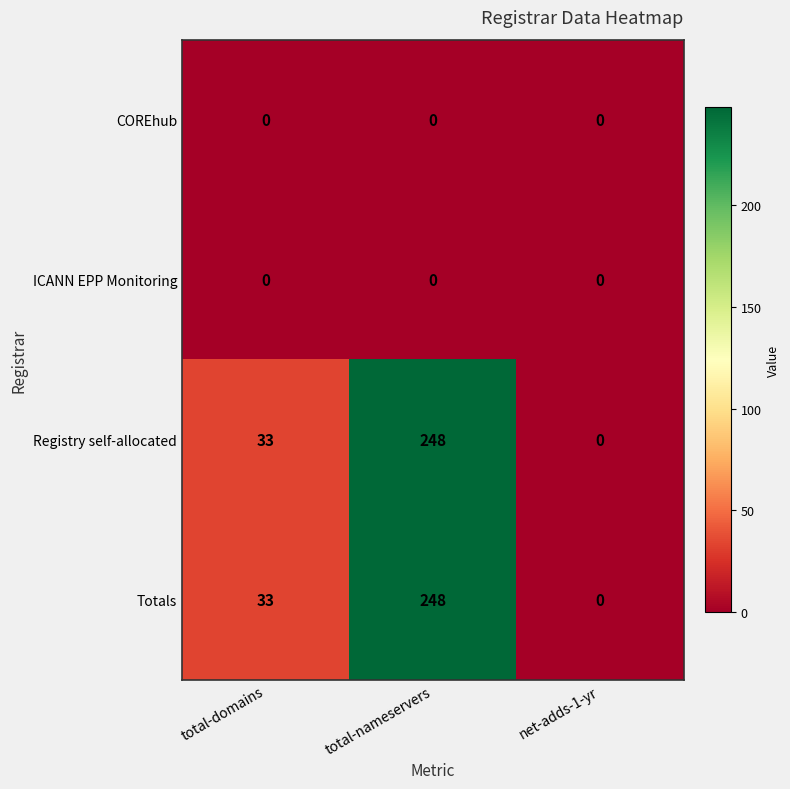

At how many categories does at least one series exceed 73?

1